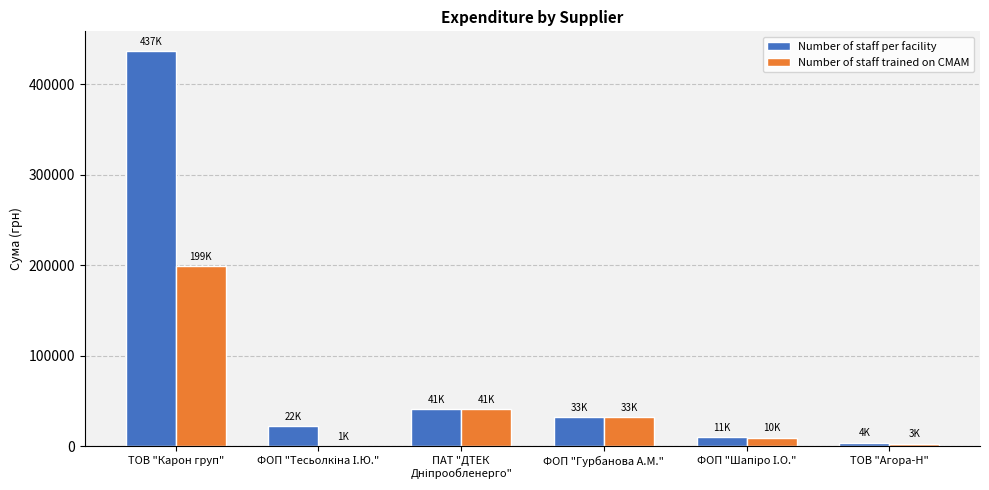

True or false: Number of staff trained on CMAM has a value of 199209.8 at ТОВ "Карон груп".

True